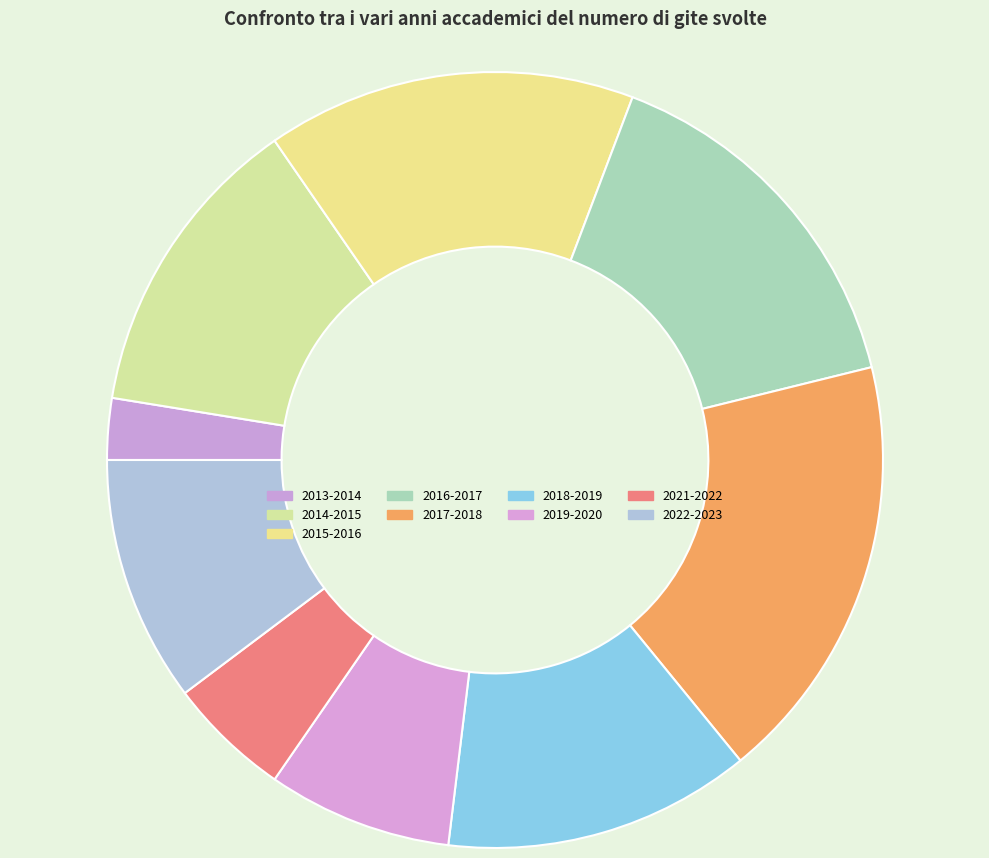

To the nearest percent, what percentage of the pie is 2015-2016?

15%